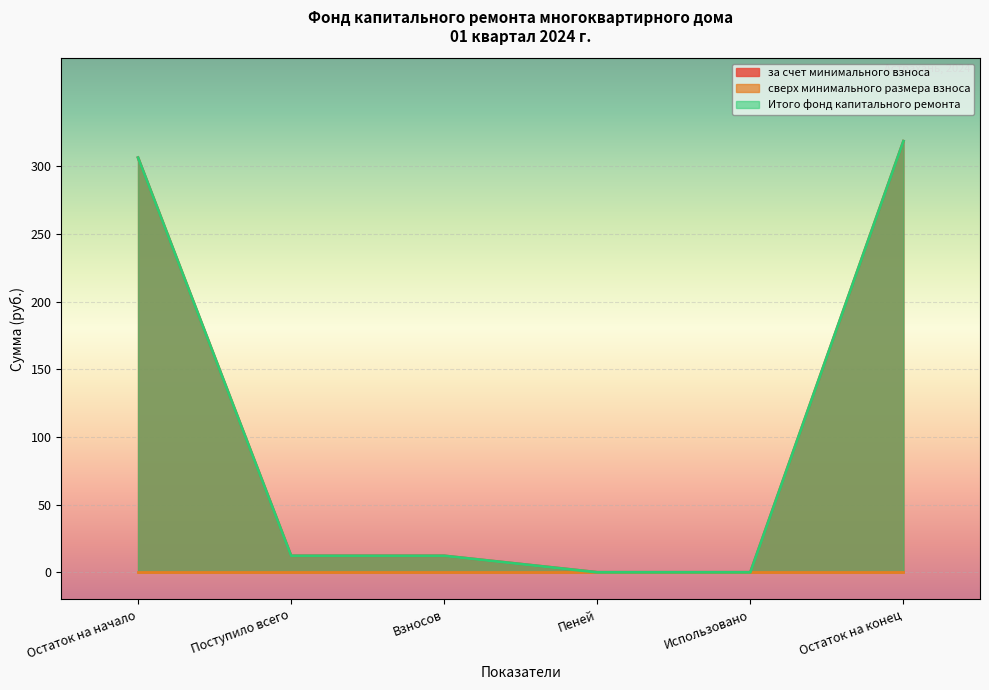

What is the difference between the Итого фонд капитального ремонта values at Остаток на конец and Пеней?

318.7